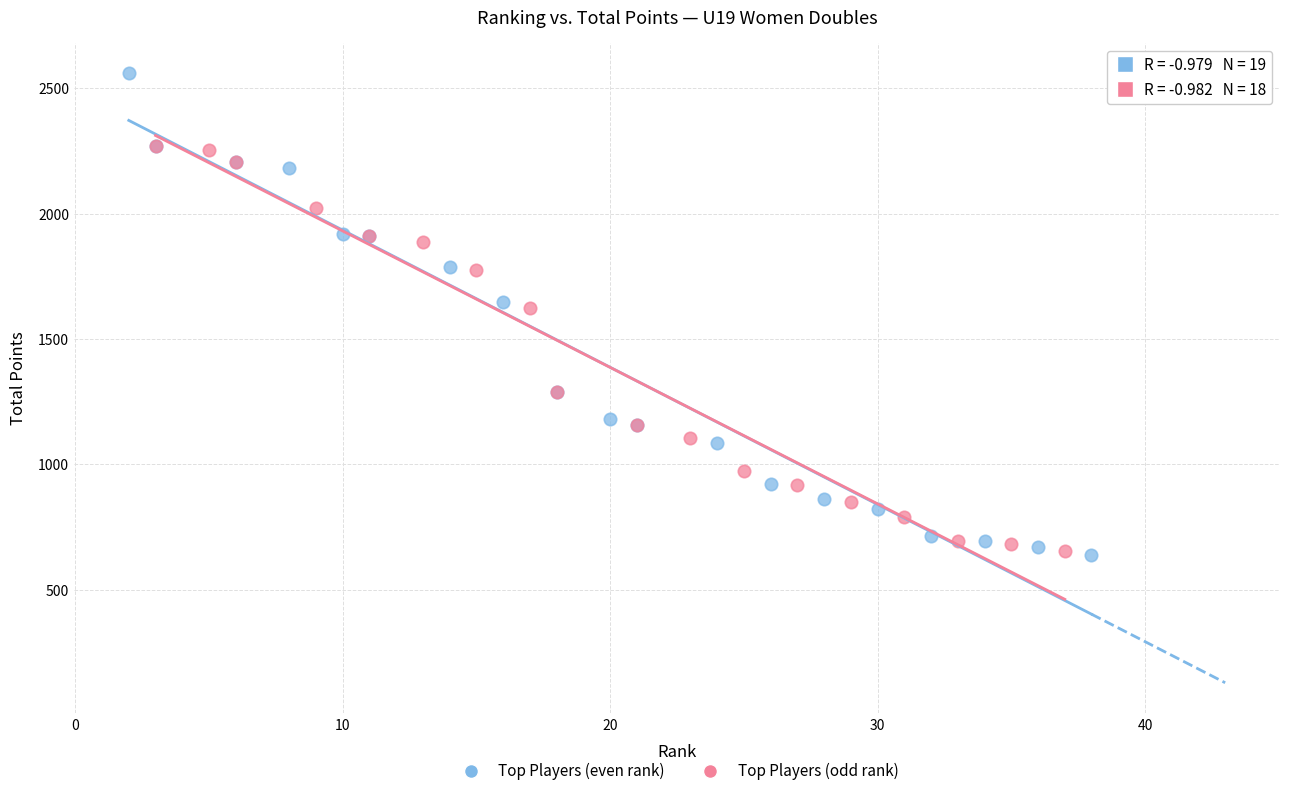

Which series has the widest spread of Y values?

Top Players (even rank)